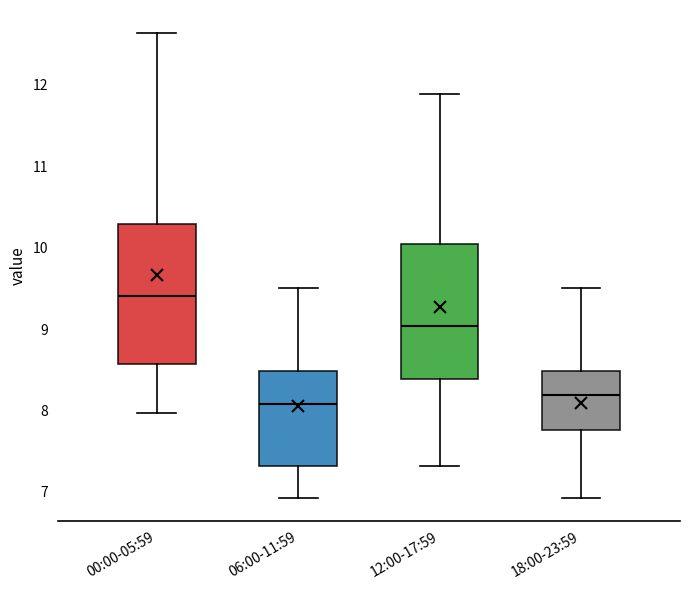

Reading left to right, transcribe this box plot: for each box, give where its median line is, the range the box spans, and where its two whiskers end, as read against the y-axis. The values are not printed on the chart, so give them approximately, as read against the axis.

00:00-05:59: median 9.4, box 8.6 to 10.3, whiskers 8.0 to 12.6
06:00-11:59: median 8.1, box 7.3 to 8.5, whiskers 6.9 to 9.5
12:00-17:59: median 9.0, box 8.4 to 10.0, whiskers 7.3 to 11.9
18:00-23:59: median 8.2, box 7.8 to 8.5, whiskers 6.9 to 9.5